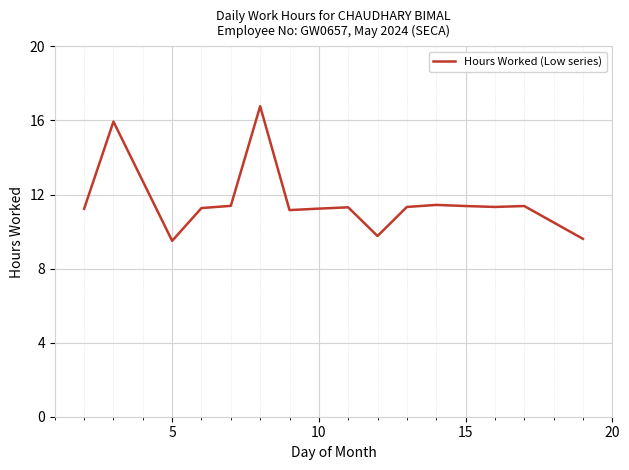

What is the greatest value displayed?

16.8